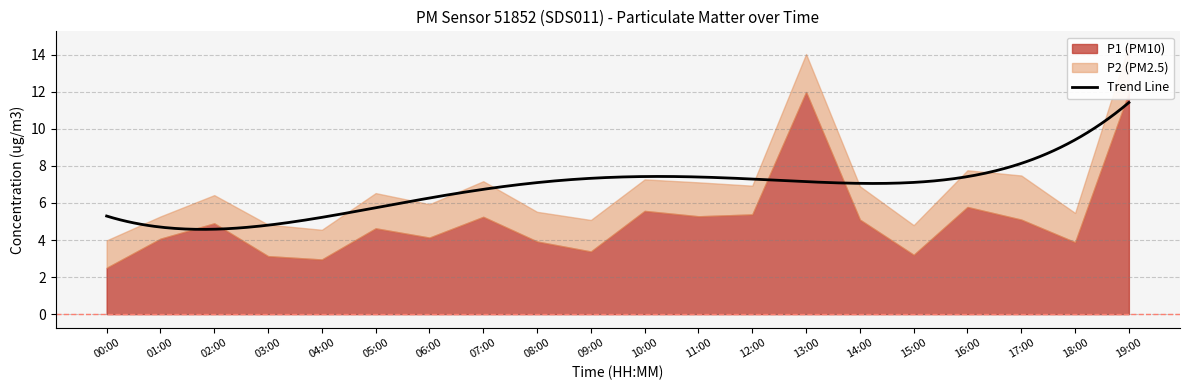

What is the average value of the P2 series?

1.8